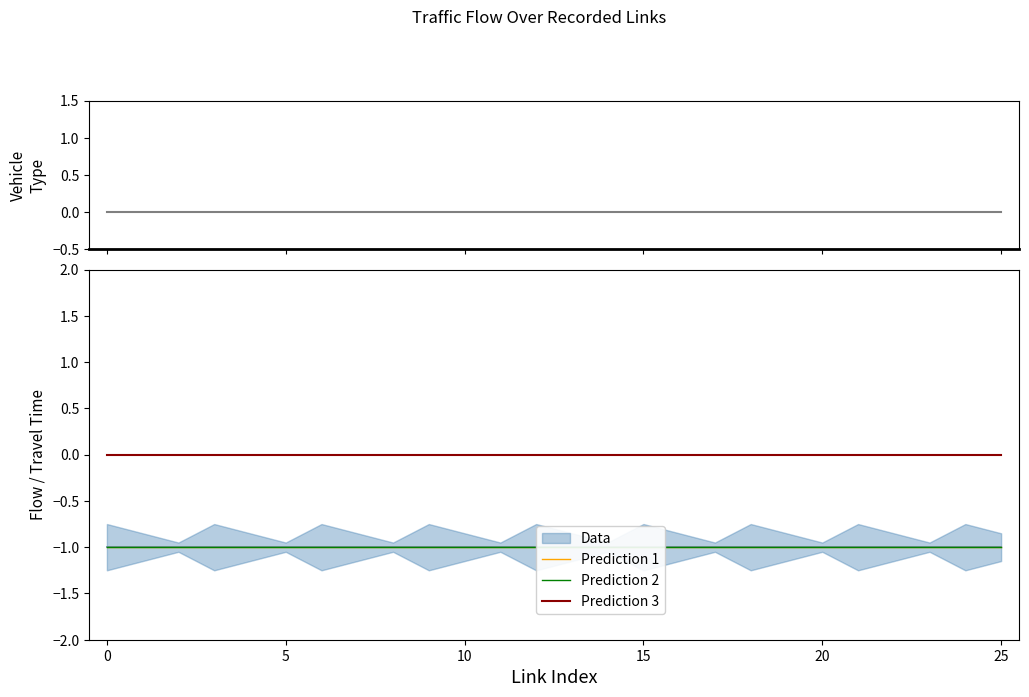

Does the chart have visible grid lines?

No